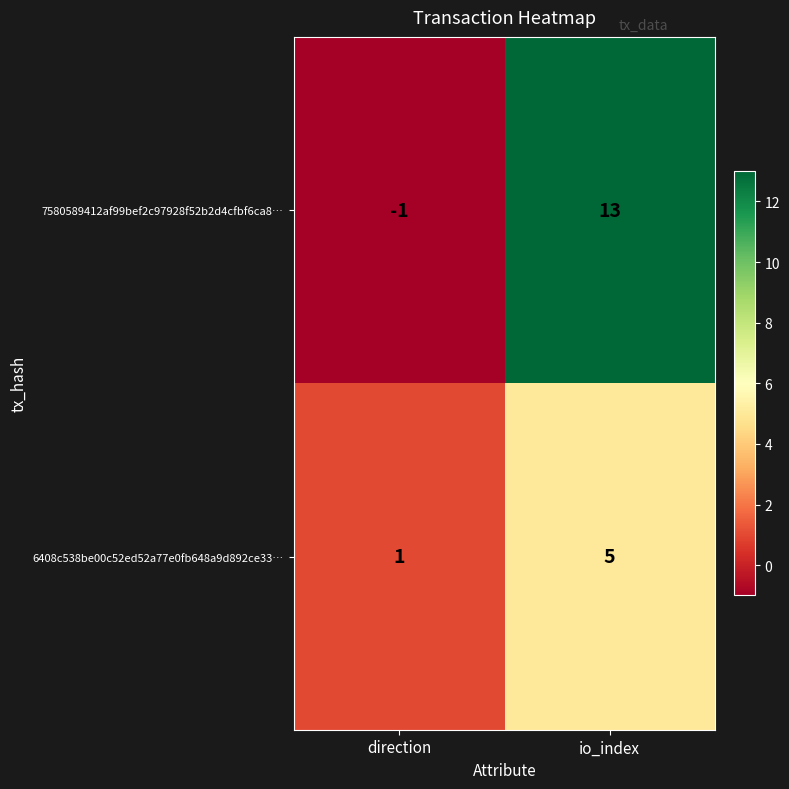

Which series changed the most between direction and io_index?

7580589412af99bef2c97928f52b2d4cfbf6ca8…